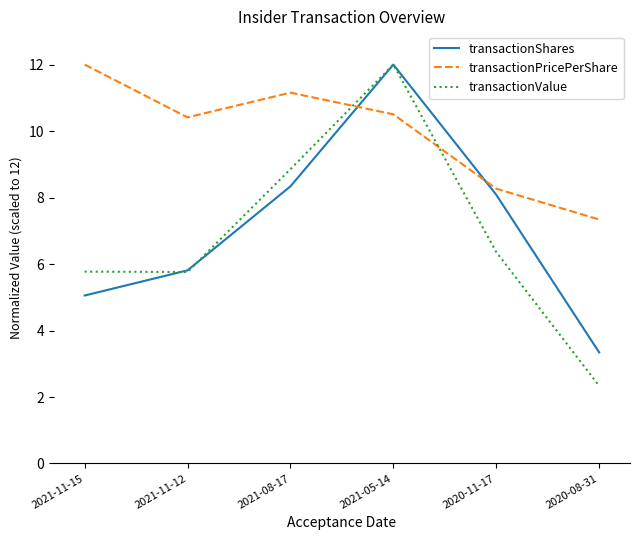

What position from the left is 2020-11-17?

5